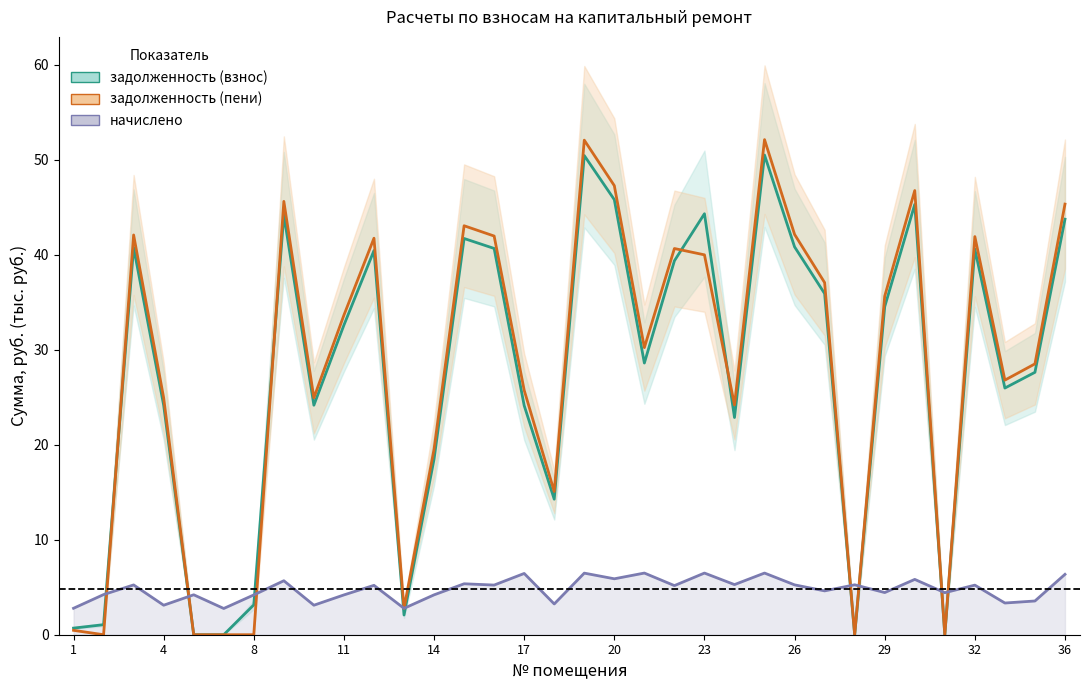

Which series ends up on top after the final intersection of задолженность (взнос) and начислено?

задолженность (взнос)